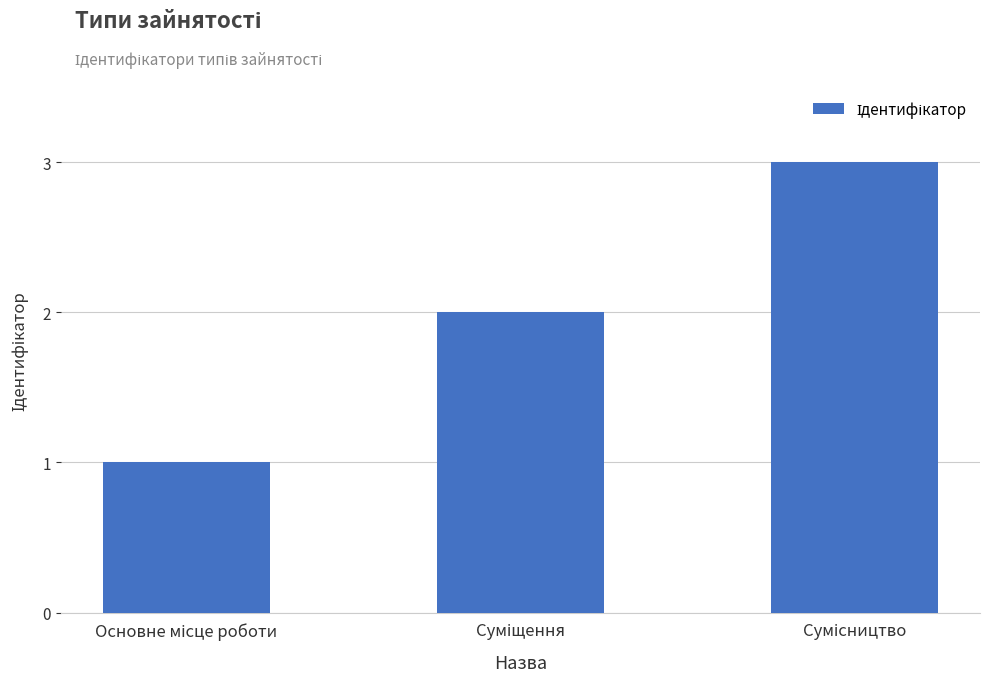

What is the difference between the maximum and minimum values?

2